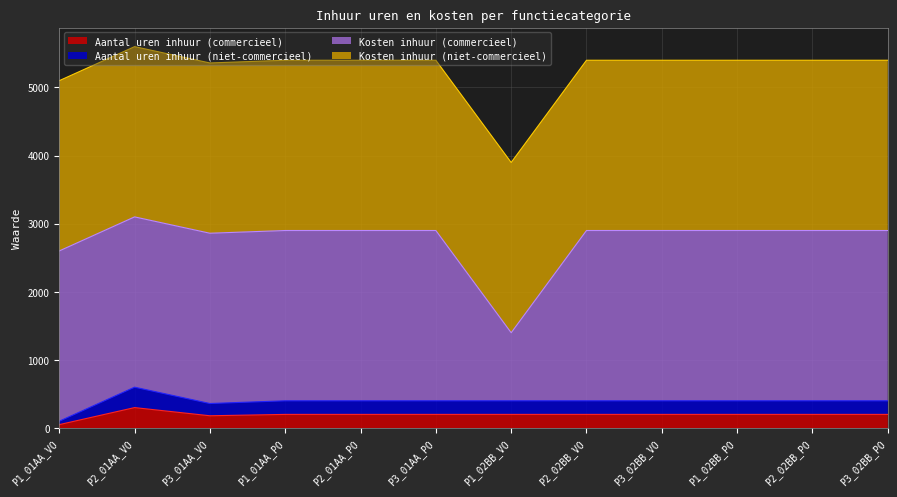

List the labels in order of Aantal uren inhuur (commercieel) value, largest first.

P2_01AA_VO, P1_01AA_PO, P2_01AA_PO, P3_01AA_PO, P1_02BB_VO, P2_02BB_VO, P3_02BB_VO, P1_02BB_PO, P2_02BB_PO, P3_02BB_PO, P3_01AA_VO, P1_01AA_VO